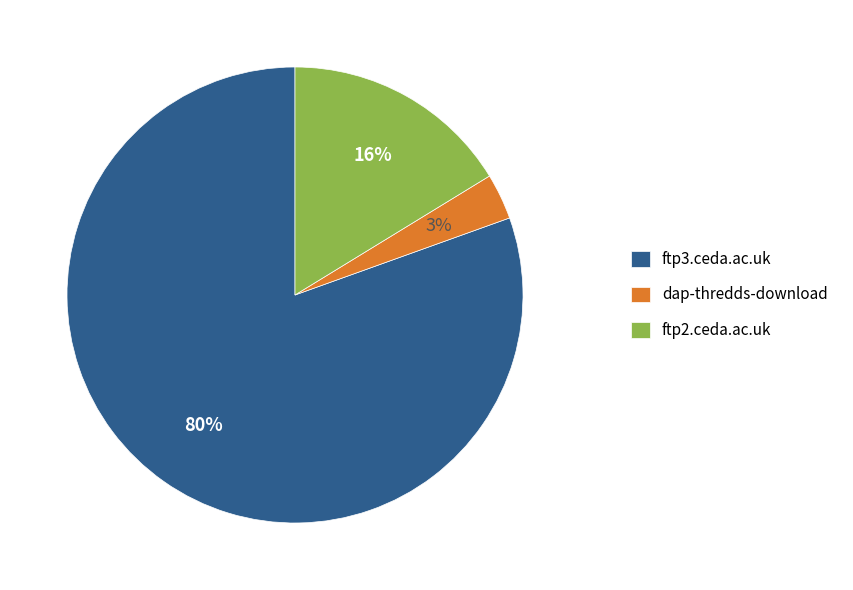

To the nearest percent, what is the average slice percentage?

33%